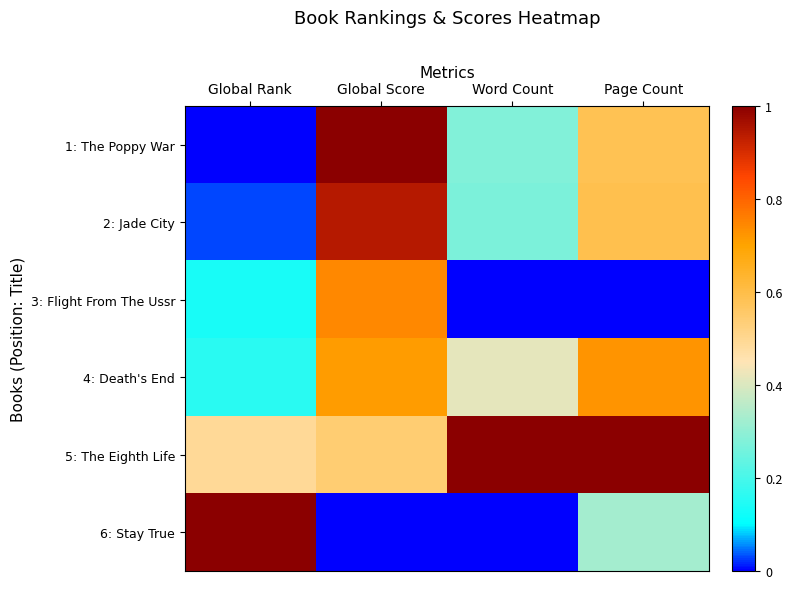

Reading left to right, extract all data points from this chart.

1: The Poppy War: Global Rank=0.0	Global Score=1.0	Word Count=0.3	Page Count=0.6
2: Jade City: Global Rank=0.0	Global Score=0.9	Word Count=0.3	Page Count=0.6
3: Flight From The Ussr: Global Rank=0.1	Global Score=0.7	Word Count=0.0	Page Count=0.0
4: Death's End: Global Rank=0.2	Global Score=0.7	Word Count=0.4	Page Count=0.7
5: The Eighth Life: Global Rank=0.5	Global Score=0.5	Word Count=1.0	Page Count=1.0
6: Stay True: Global Rank=1.0	Global Score=0.0	Word Count=0.0	Page Count=0.3